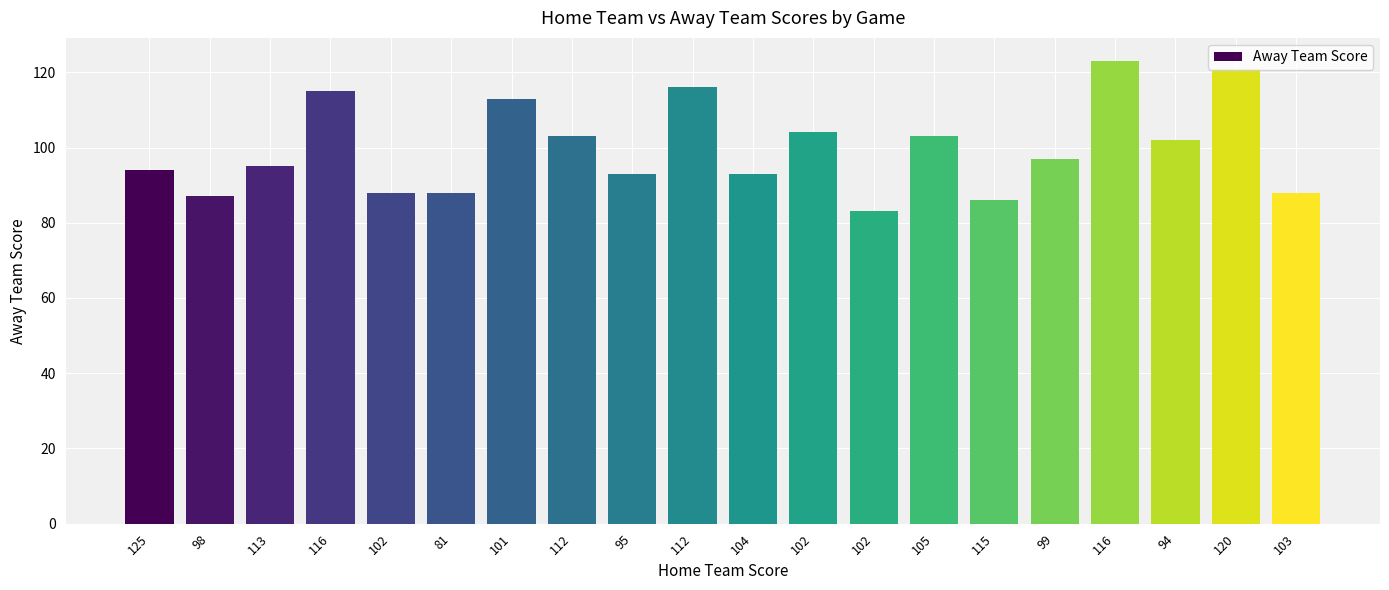

How many values are below 97?

10